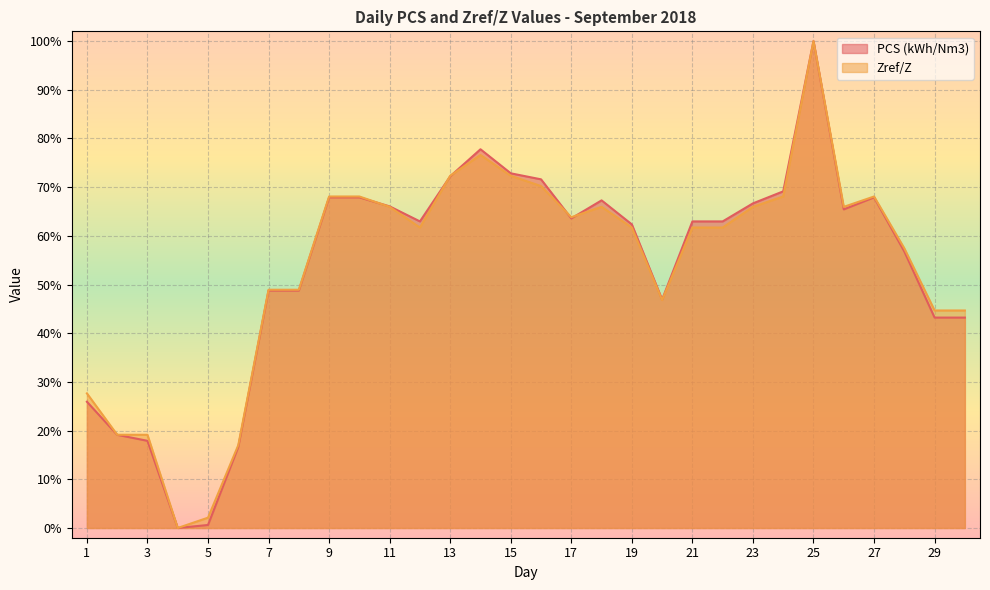

How many lines are shown in the chart?

2